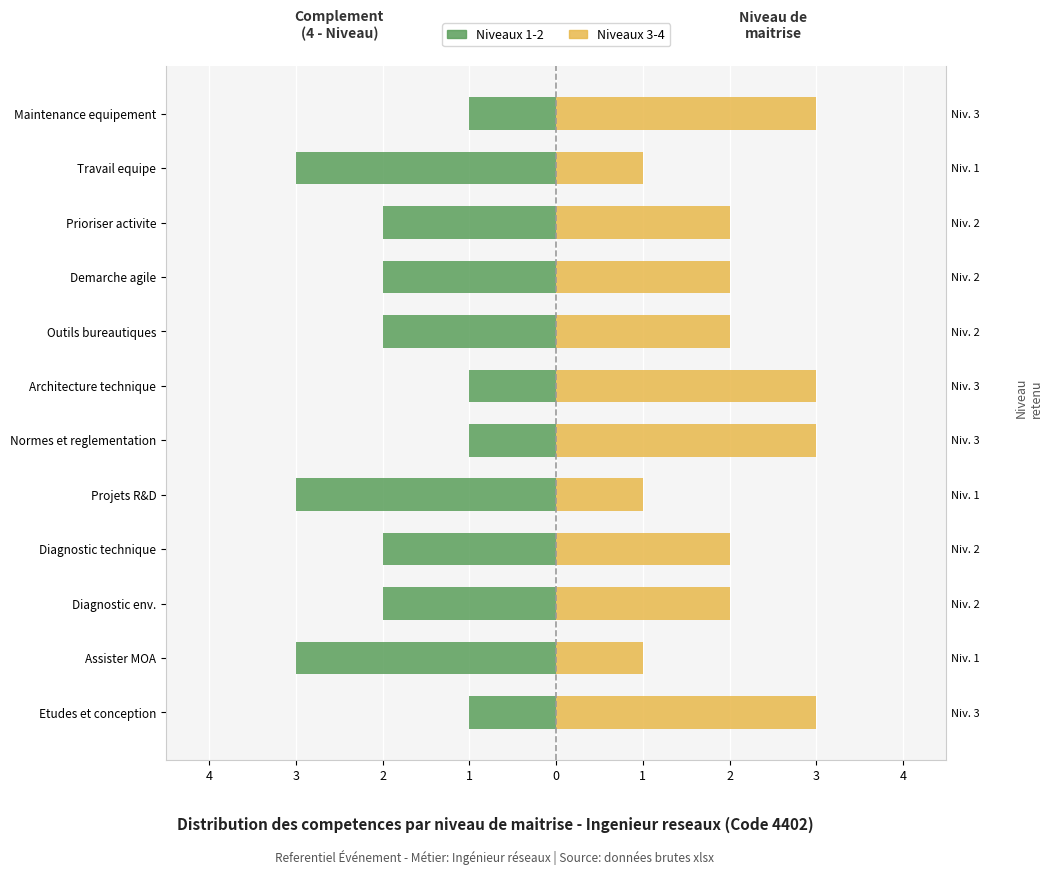

Which series has the largest total across all categories?

Niveaux 3-4